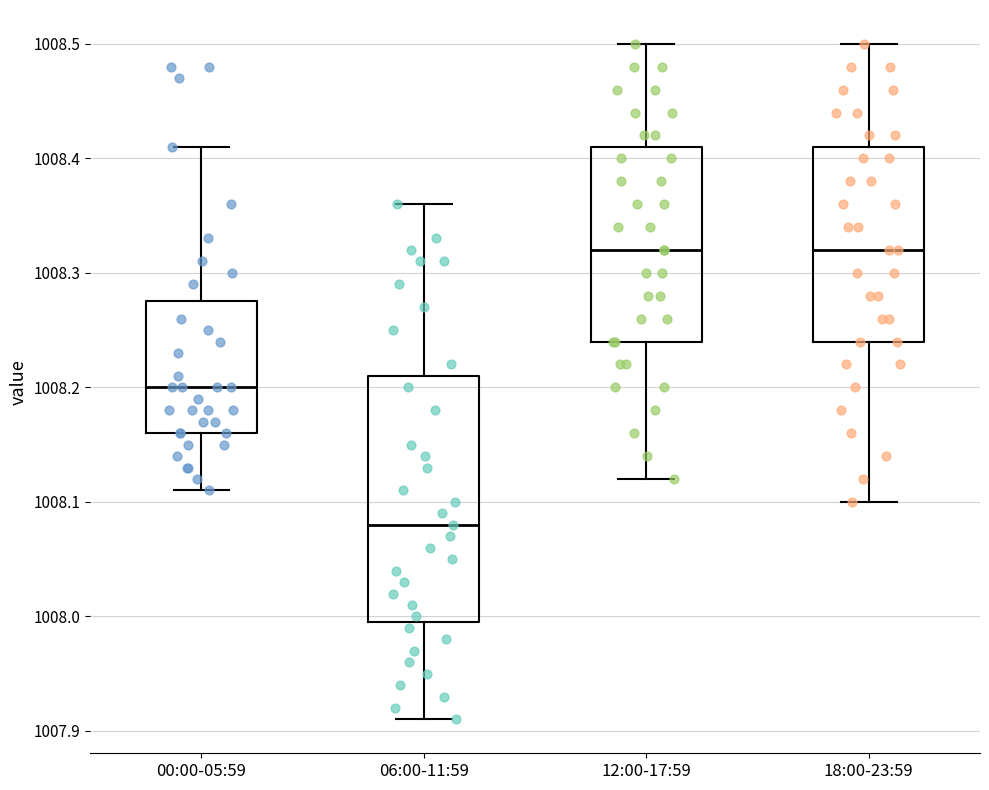

Where is the upper edge of the box for 00:00-05:59 on the y-axis? The values are not printed on the chart, so give them approximately, as read against the axis.

1008.28